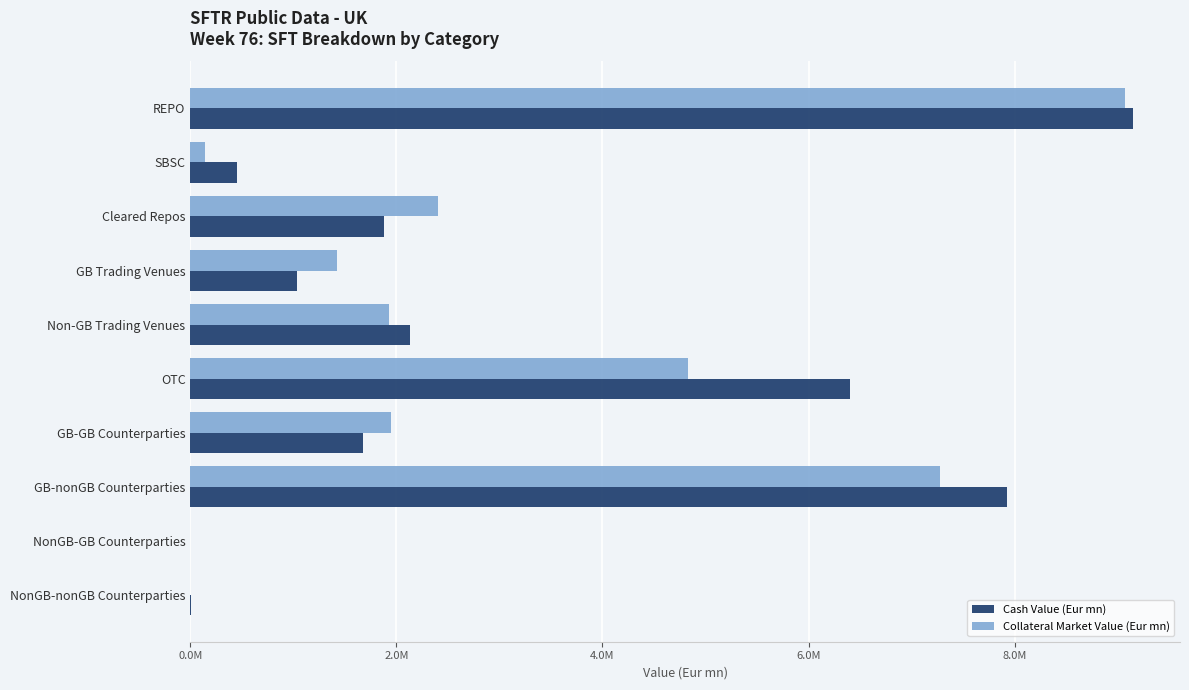

Where is Cash Value (Eur mn) nearest to the value 4574428?

OTC